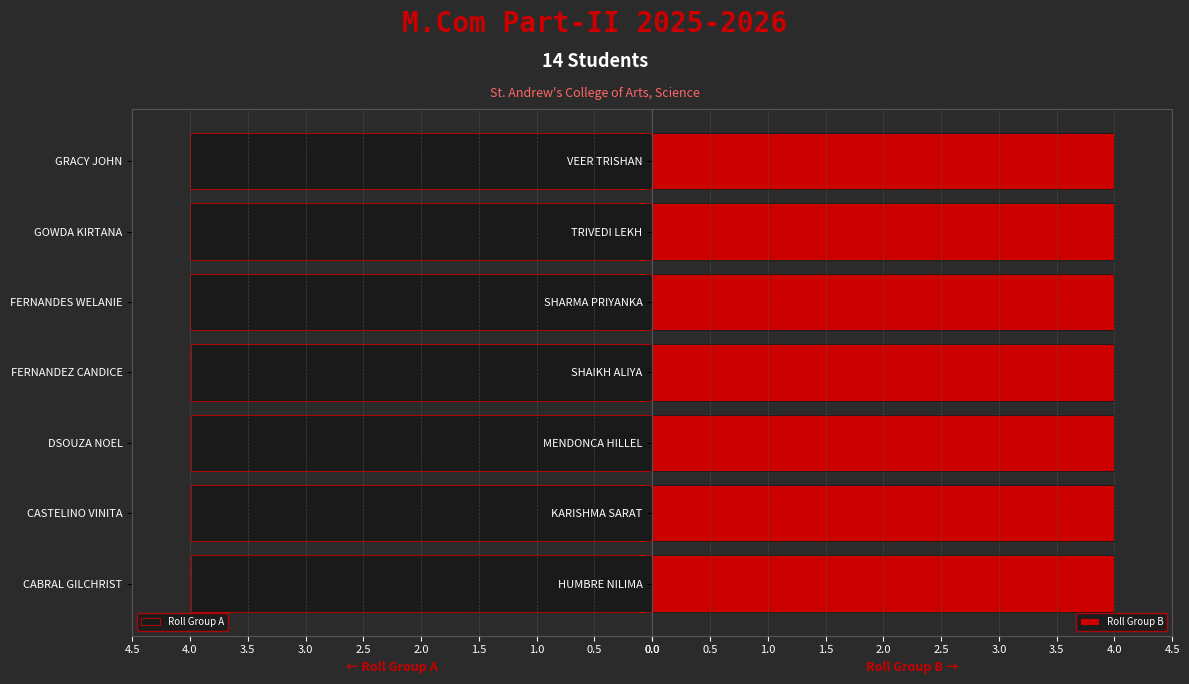

What is the highest value of the Roll Group A series?

4.0